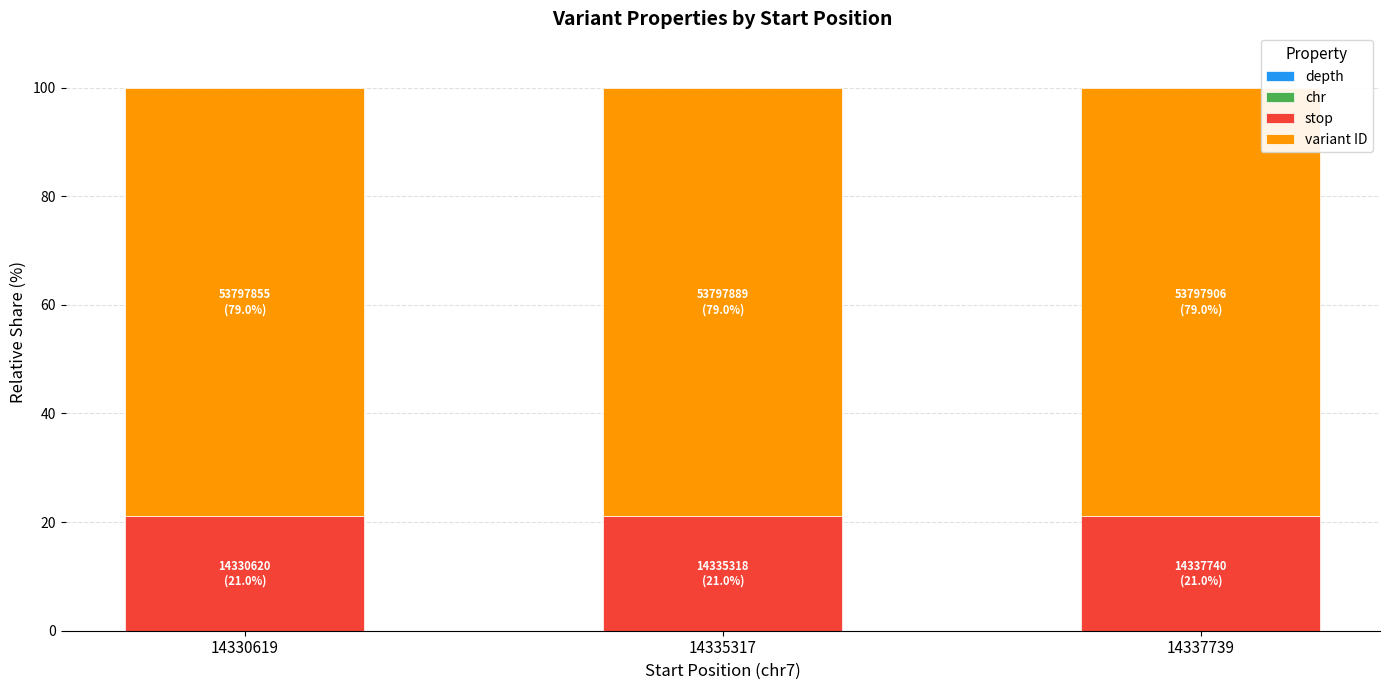

How many categories are shown in the chart?

3